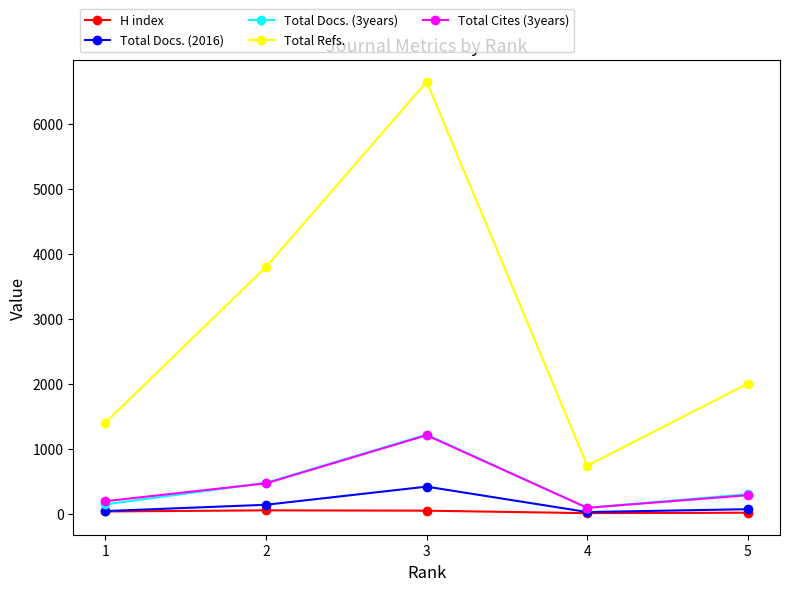

What value does the Total Docs. (3years) series have at 5?

307